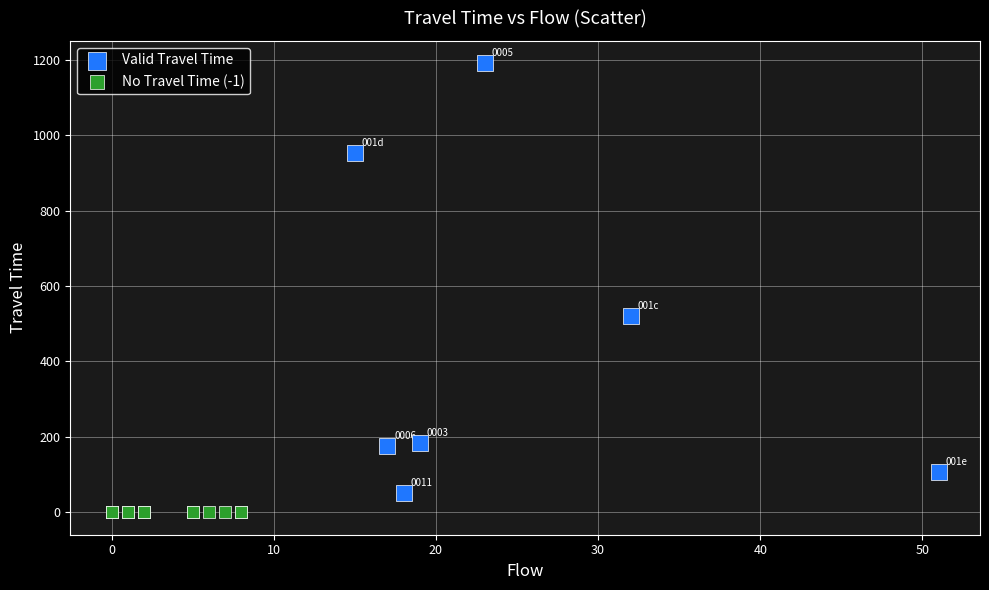

Which series contains the lowest Y value?

No Travel Time (-1)